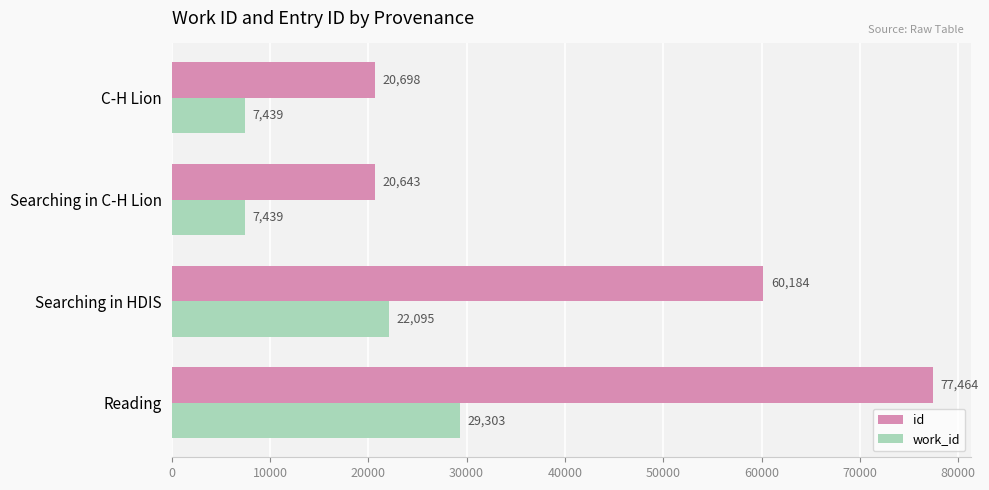

How many work_id values are between 7439 and 29303?

4